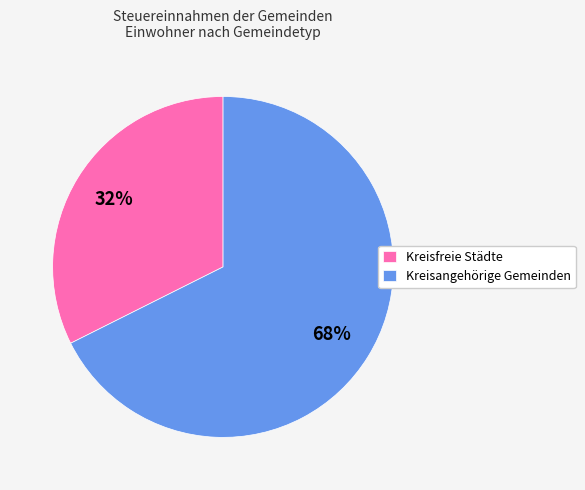

To the nearest percent, what is the average slice percentage?

50%